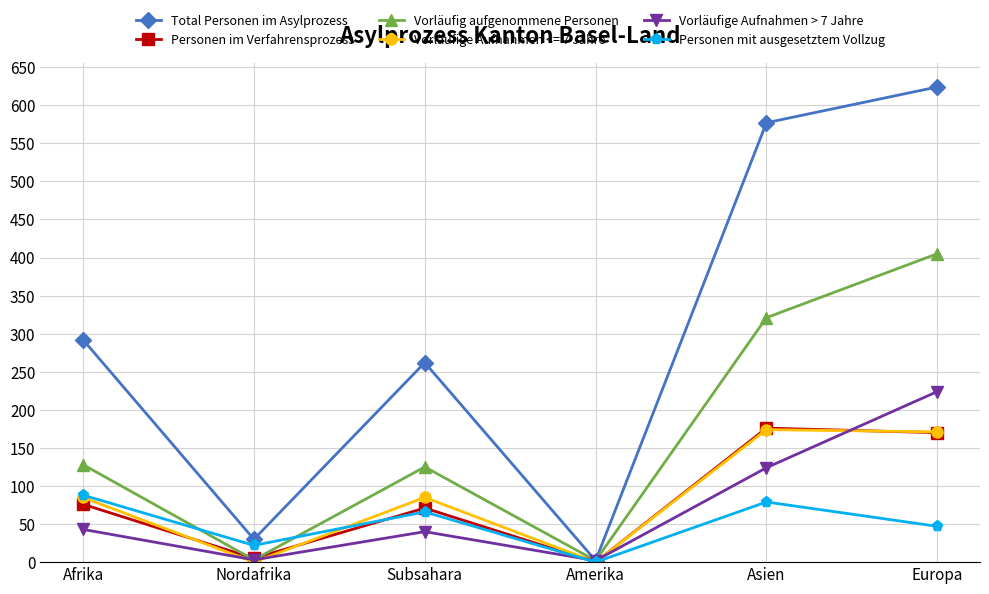

How many times do Personen mit ausgesetztem Vollzug and Vorläufige Aufnahmen > 7 Jahre cross each other?

1